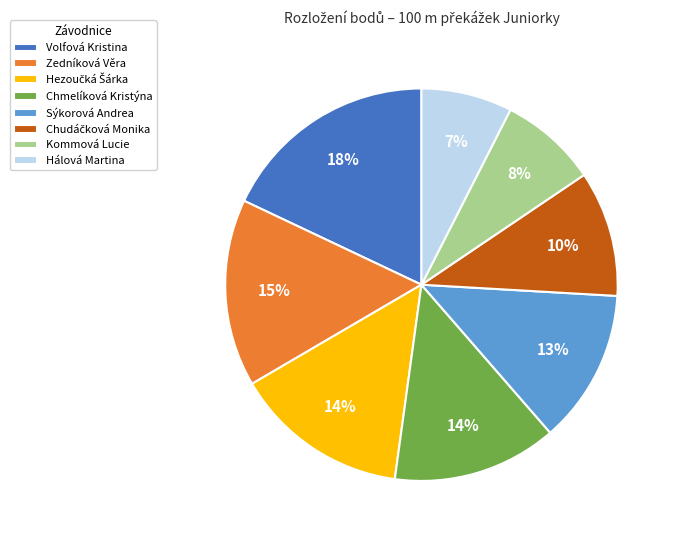

Do Volfová Kristina and Chmelíková Kristýna together represent more than half of the pie?

No